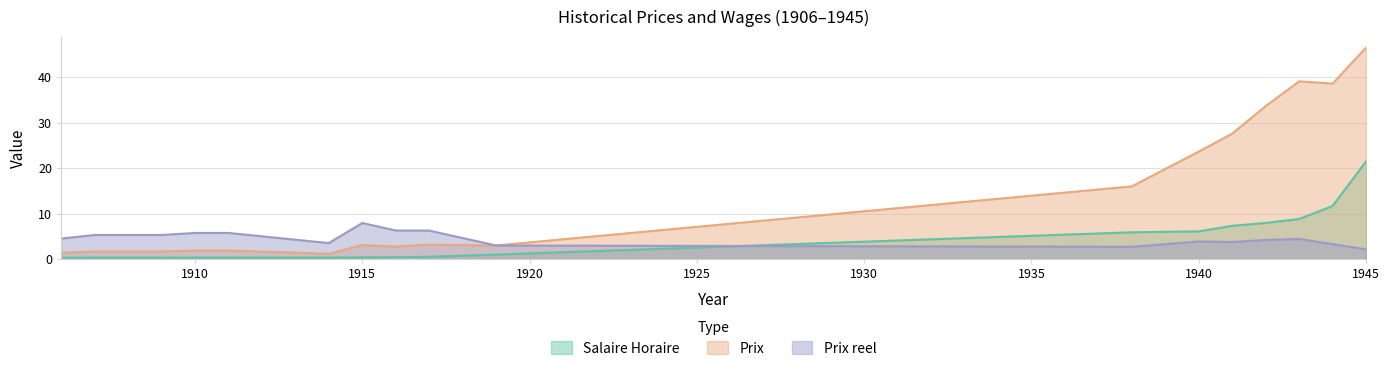

Rank the categories by Prix reel value from lowest to highest.

1945, 1938, 1919, 1944, 1914, 1941, 1940, 1942, 1943, 1906, 1907, 1909, 1910, 1911, 1917, 1916, 1915